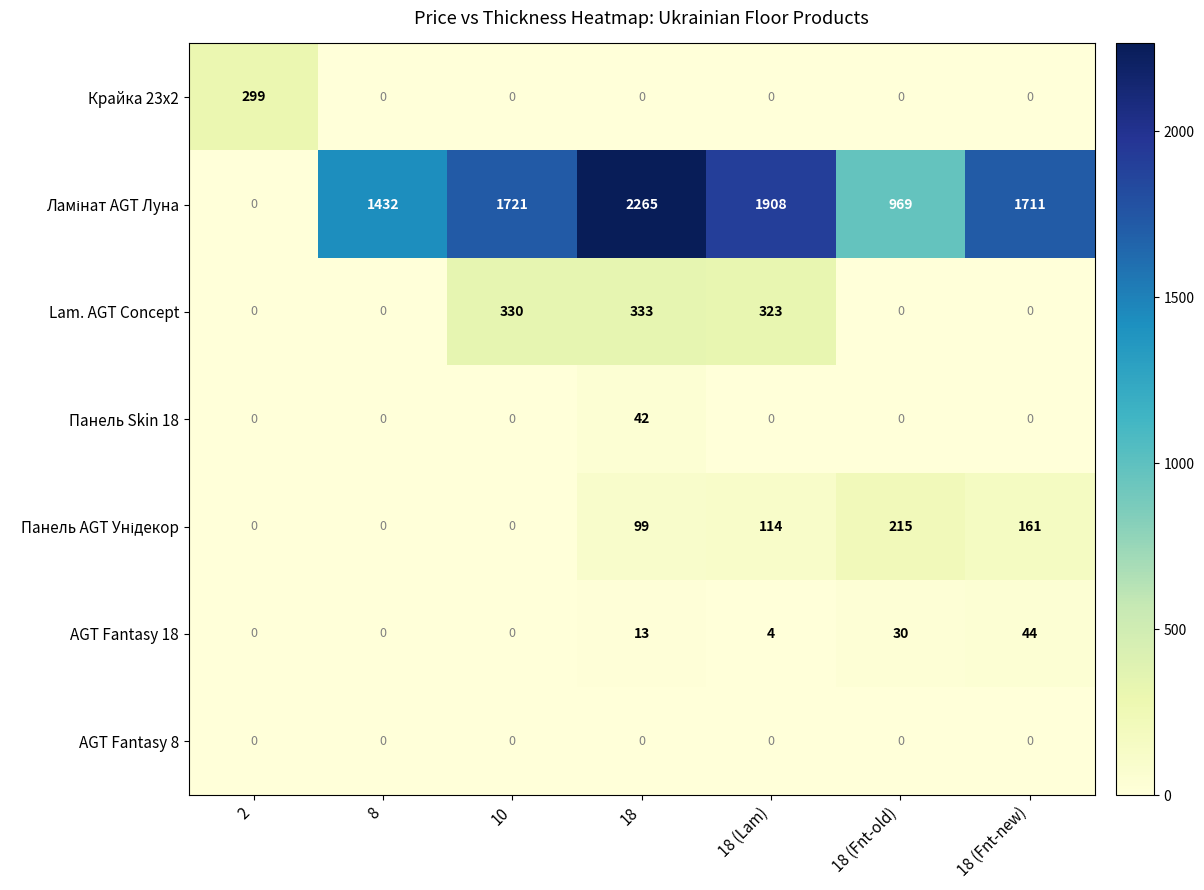

At which category does the chart reach its peak across all series?

18